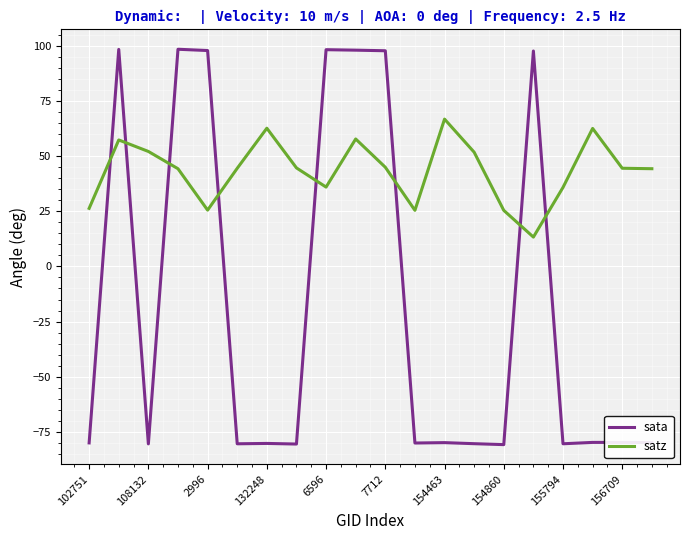

Which series has the largest range (max minus min)?

sata